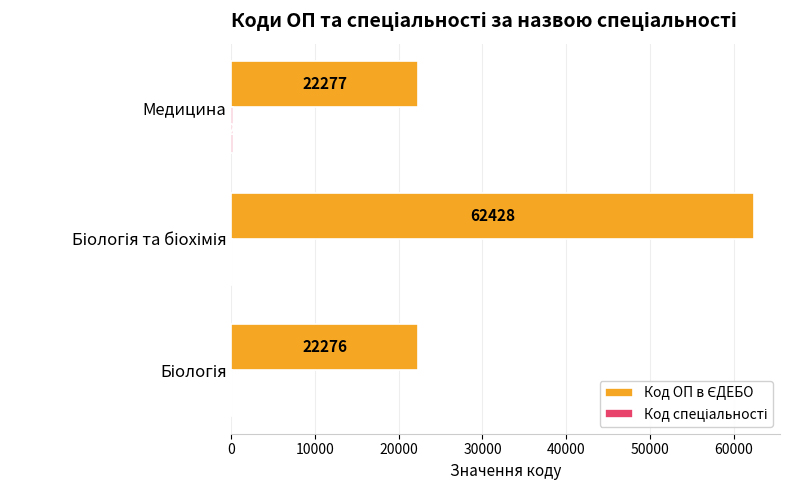

What is the greatest value displayed?

62428